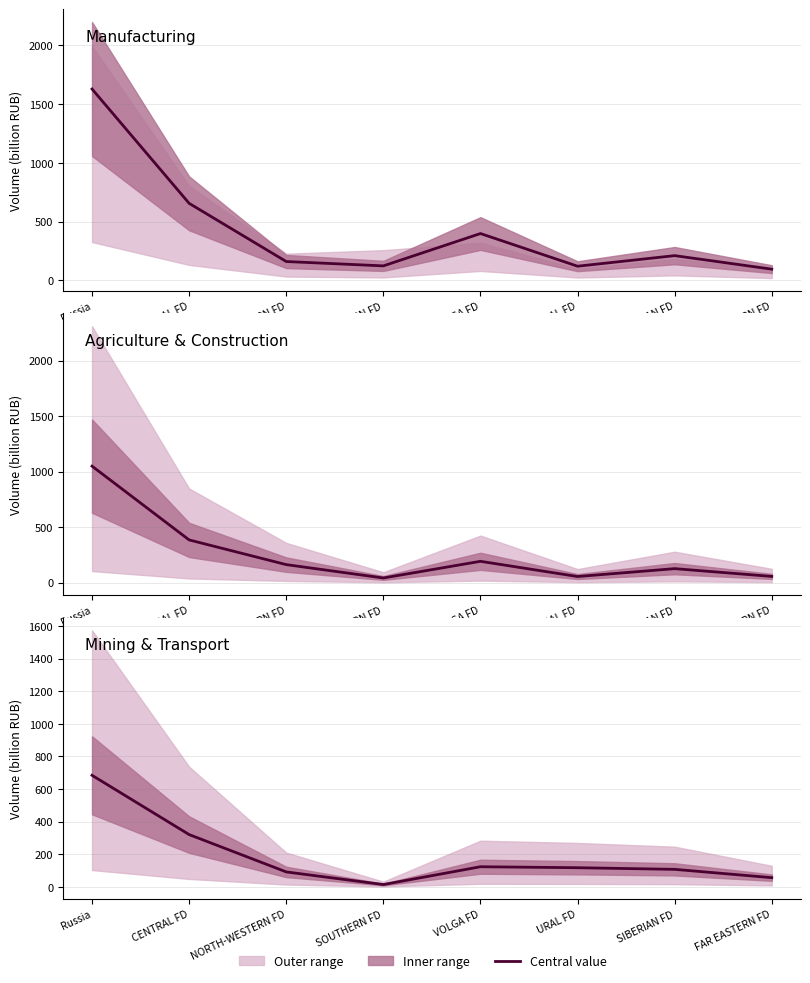

Is it true that the value at Russia is 684.1?

True